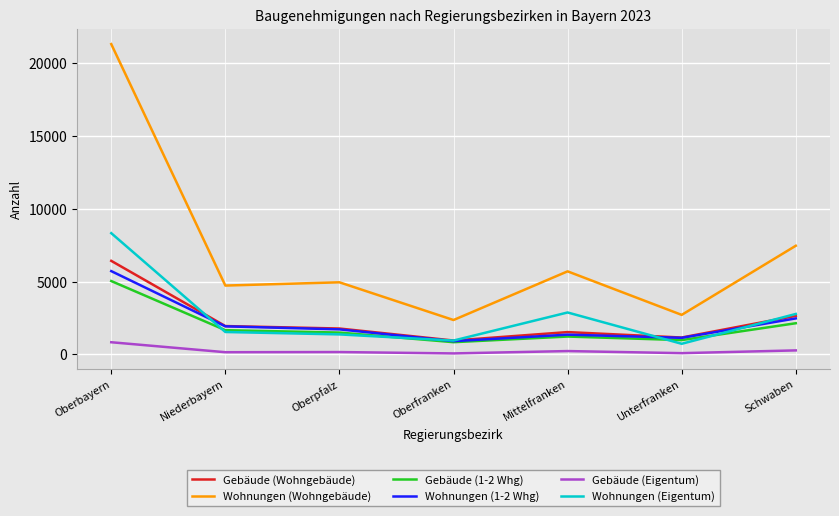

How many categories are shown in the chart?

7